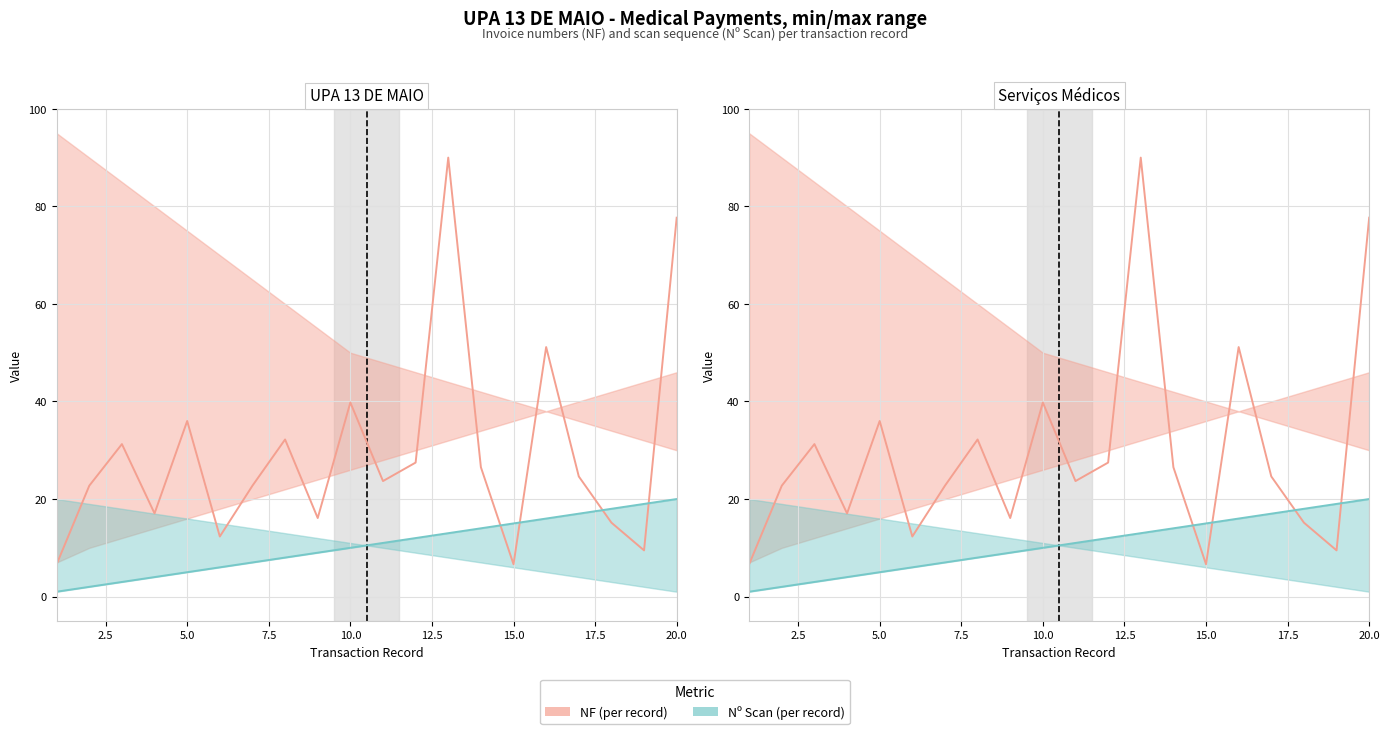

At how many categories does at least one series exceed 40?

3